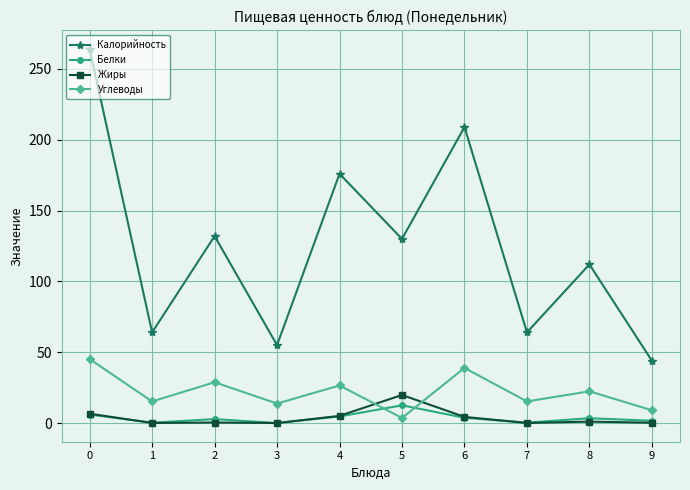

Which series changed the most between 2 and 9?

Калорийность